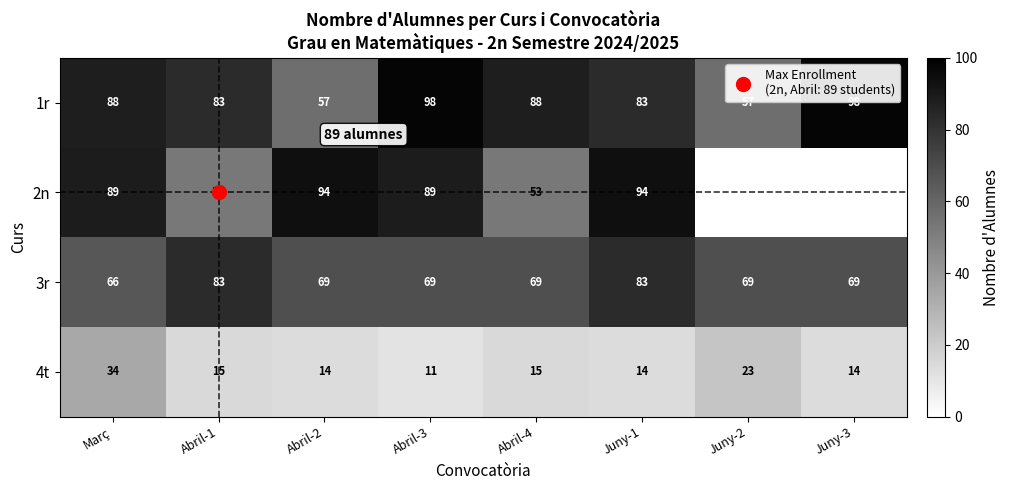

Which series has the largest total across all categories?

1r